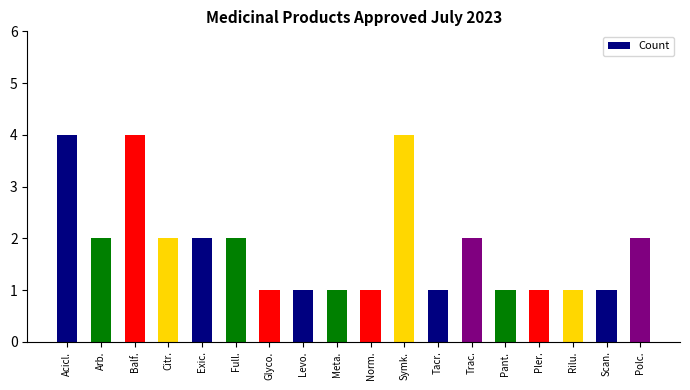

Reading left to right, transcribe all the data shown in this chart.

4	2	4	2	2	2	1	1	1	1	4	1	2	1	1	1	1	2